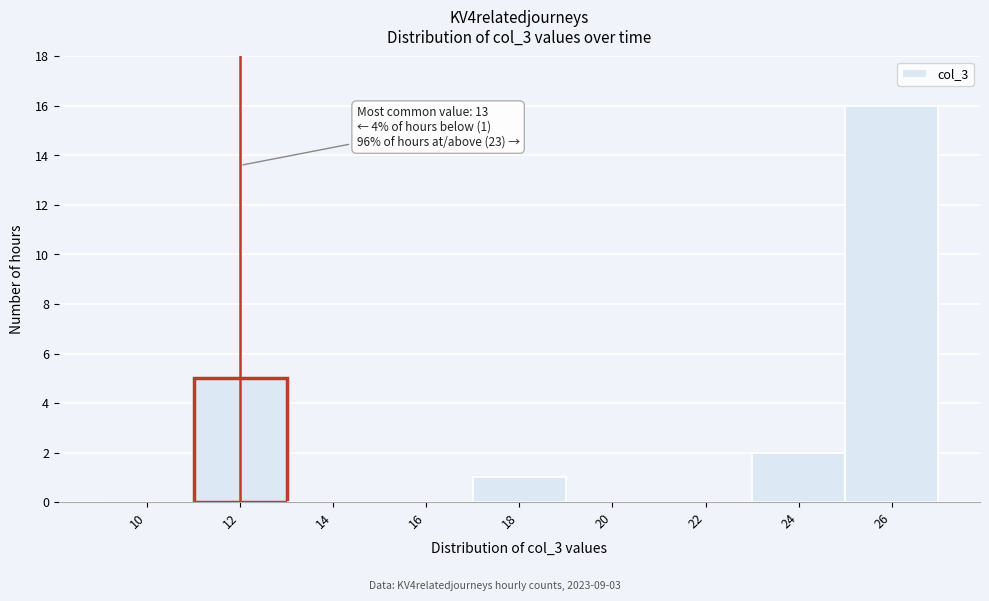

Reading right to left, transcribe all the data shown in this chart.

26=16	24=2	22=0	20=0	18=1	16=0	14=0	12=5	10=0